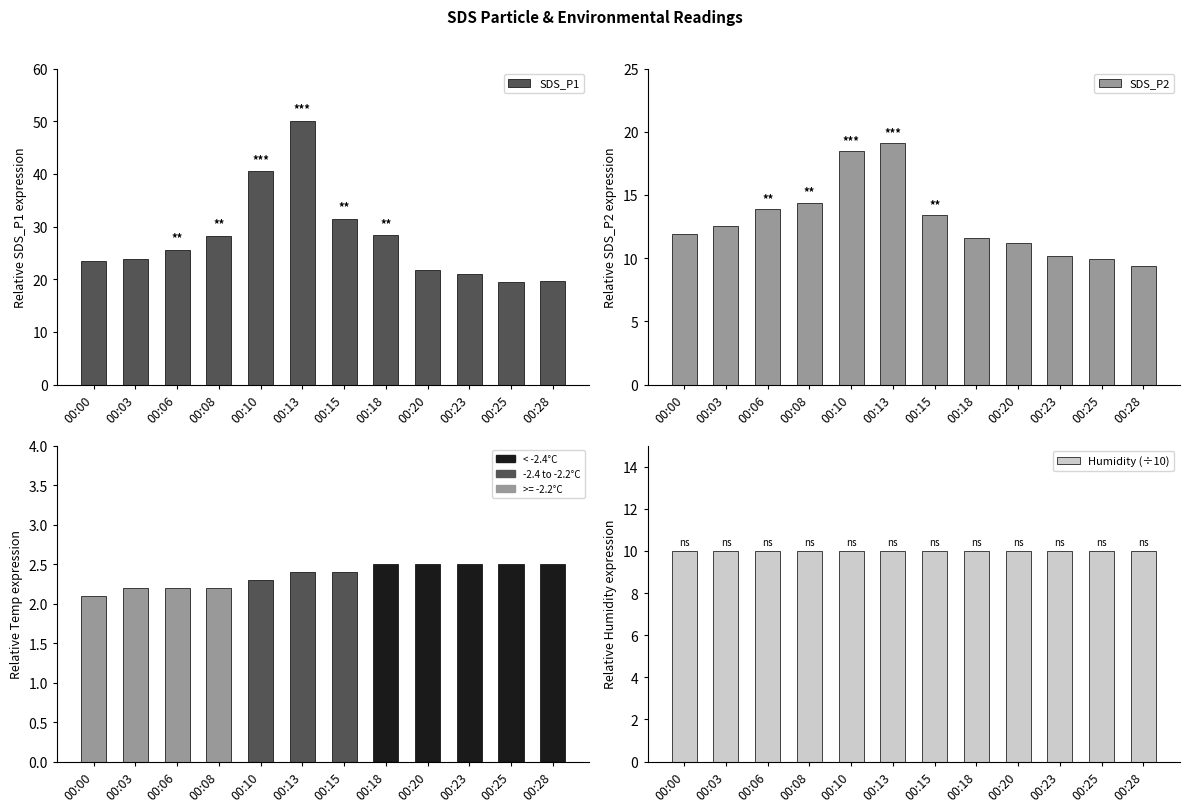

Reading right to left, what are all the values shown in this chart?

SDS_P1: 19.6	19.4	20.9	21.8	28.4	31.5	50.0	40.5	28.3	25.6	23.9	23.5
SDS_P2: 9.3	9.9	10.2	11.2	11.6	13.4	19.1	18.5	14.4	13.9	12.6	11.9
|Temp|: 2.5	2.5	2.5	2.5	2.5	2.4	2.4	2.3	2.2	2.2	2.2	2.1
Humidity (÷10): 10.0	10.0	10.0	10.0	10.0	10.0	10.0	10.0	10.0	10.0	10.0	10.0